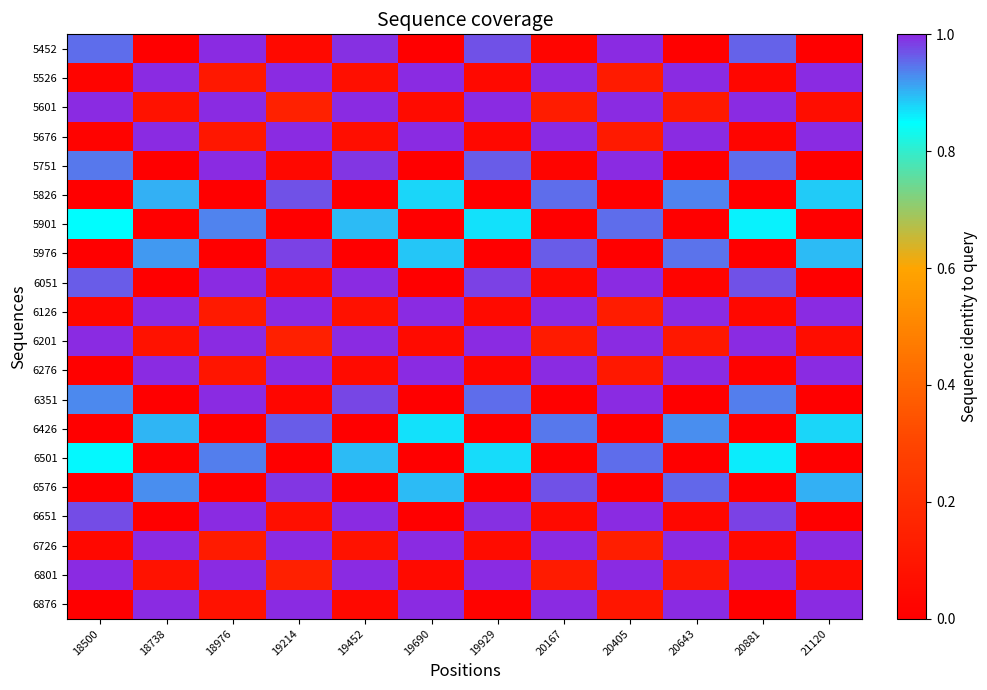

Reading right to left, extract all data points from this chart.

5452: 21120=0.0	20881=1.0	20643=0.0	20405=1.0	20167=0.0	19929=1.0	19690=0.0	19452=1.0	19214=0.0	18976=1.0	18738=0.0	18500=0.9
5526: 21120=1.0	20881=0.0	20643=1.0	20405=0.1	20167=1.0	19929=0.0	19690=1.0	19452=0.1	19214=1.0	18976=0.1	18738=1.0	18500=0.0
5601: 21120=0.1	20881=1.0	20643=0.1	20405=1.0	20167=0.1	19929=1.0	19690=0.1	19452=1.0	19214=0.1	18976=1.0	18738=0.1	18500=1.0
5676: 21120=1.0	20881=0.0	20643=1.0	20405=0.1	20167=1.0	19929=0.0	19690=1.0	19452=0.1	19214=1.0	18976=0.1	18738=1.0	18500=0.0
5751: 21120=0.0	20881=1.0	20643=0.0	20405=1.0	20167=0.0	19929=1.0	19690=0.0	19452=1.0	19214=0.0	18976=1.0	18738=0.0	18500=0.9
5826: 21120=0.9	20881=0.0	20643=0.9	20405=0.0	20167=1.0	19929=0.0	19690=0.9	19452=0.0	19214=1.0	18976=0.0	18738=0.9	18500=0.0
5901: 21120=0.0	20881=0.9	20643=0.0	20405=0.9	20167=0.0	19929=0.9	19690=0.0	19452=0.9	19214=0.0	18976=0.9	18738=0.0	18500=0.9
5976: 21120=0.9	20881=0.0	20643=0.9	20405=0.0	20167=1.0	19929=0.0	19690=0.9	19452=0.0	19214=1.0	18976=0.0	18738=0.9	18500=0.0
6051: 21120=0.0	20881=1.0	20643=0.0	20405=1.0	20167=0.0	19929=1.0	19690=0.0	19452=1.0	19214=0.1	18976=1.0	18738=0.0	18500=1.0
6126: 21120=1.0	20881=0.0	20643=1.0	20405=0.1	20167=1.0	19929=0.0	19690=1.0	19452=0.1	19214=1.0	18976=0.1	18738=1.0	18500=0.0
6201: 21120=0.1	20881=1.0	20643=0.1	20405=1.0	20167=0.1	19929=1.0	19690=0.1	19452=1.0	19214=0.1	18976=1.0	18738=0.1	18500=1.0
6276: 21120=1.0	20881=0.0	20643=1.0	20405=0.1	20167=1.0	19929=0.0	19690=1.0	19452=0.1	19214=1.0	18976=0.1	18738=1.0	18500=0.0
6351: 21120=0.0	20881=0.9	20643=0.0	20405=1.0	20167=0.0	19929=1.0	19690=0.0	19452=1.0	19214=0.0	18976=1.0	18738=0.0	18500=0.9
6426: 21120=0.9	20881=0.0	20643=0.9	20405=0.0	20167=0.9	19929=0.0	19690=0.9	19452=0.0	19214=1.0	18976=0.0	18738=0.9	18500=0.0
6501: 21120=0.0	20881=0.9	20643=0.0	20405=1.0	20167=0.0	19929=0.9	19690=0.0	19452=0.9	19214=0.0	18976=0.9	18738=0.0	18500=0.9
6576: 21120=0.9	20881=0.0	20643=1.0	20405=0.0	20167=1.0	19929=0.0	19690=0.9	19452=0.0	19214=1.0	18976=0.0	18738=0.9	18500=0.0
6651: 21120=0.0	20881=1.0	20643=0.0	20405=1.0	20167=0.0	19929=1.0	19690=0.0	19452=1.0	19214=0.1	18976=1.0	18738=0.0	18500=1.0
6726: 21120=1.0	20881=0.0	20643=1.0	20405=0.1	20167=1.0	19929=0.1	19690=1.0	19452=0.1	19214=1.0	18976=0.1	18738=1.0	18500=0.0
6801: 21120=0.1	20881=1.0	20643=0.1	20405=1.0	20167=0.1	19929=1.0	19690=0.0	19452=1.0	19214=0.1	18976=1.0	18738=0.1	18500=1.0
6876: 21120=1.0	20881=0.0	20643=1.0	20405=0.1	20167=1.0	19929=0.0	19690=1.0	19452=0.0	19214=1.0	18976=0.1	18738=1.0	18500=0.0